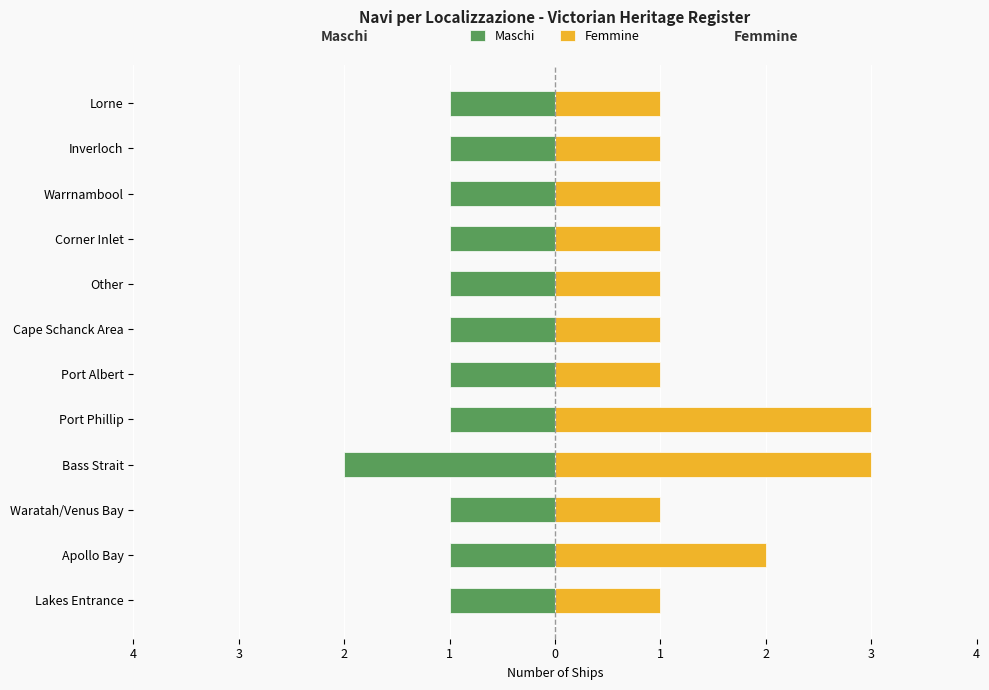

What is the maximum value shown in the chart?

3